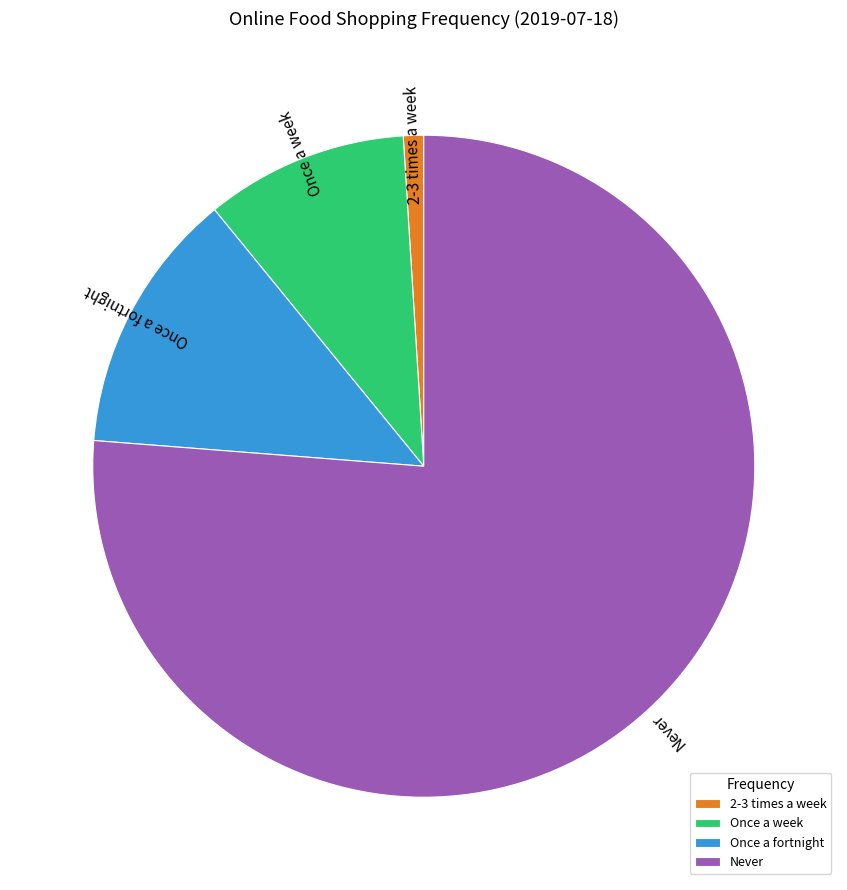

Which slice is the largest?

Never